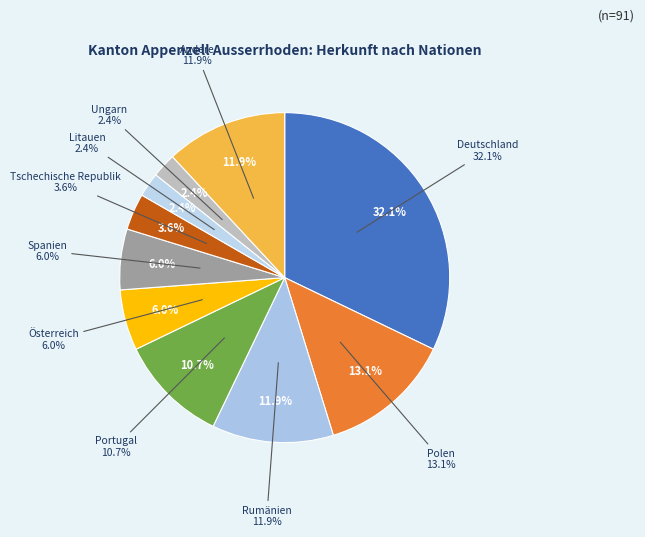

Does any single category account for the majority?

No